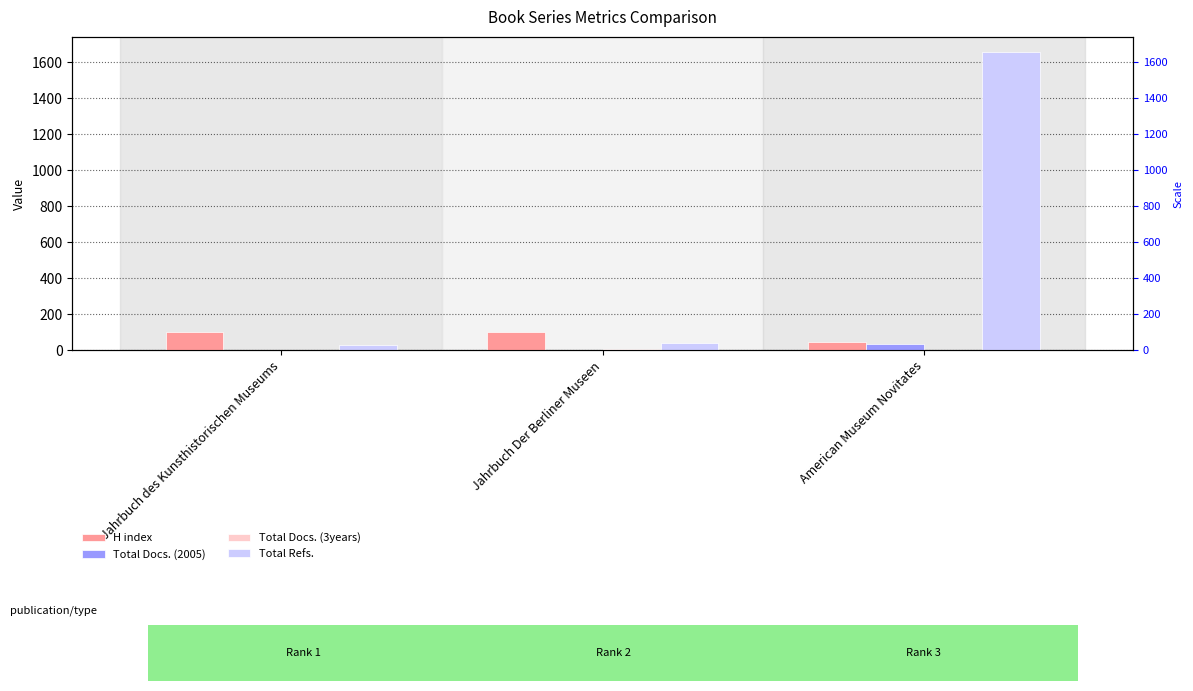

List the labels in order of Total Refs. value, smallest first.

Jahrbuch des Kunsthistorischen Museums, Jahrbuch Der Berliner Museen, American Museum Novitates